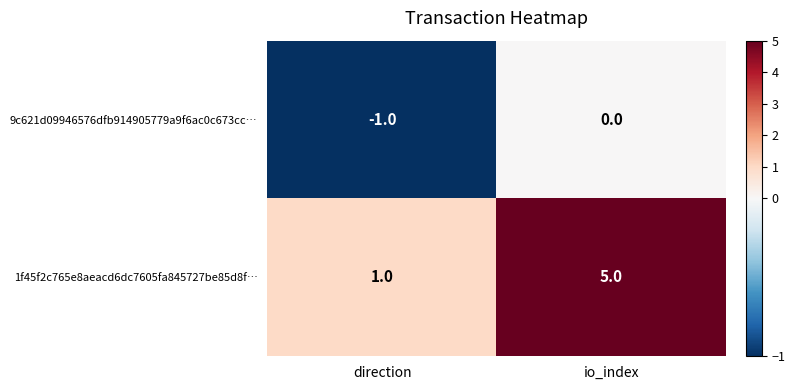

What is the sum of the 1f45f2c765e8aeacd6dc7605fa845727be85d8f… values at direction and io_index?

6